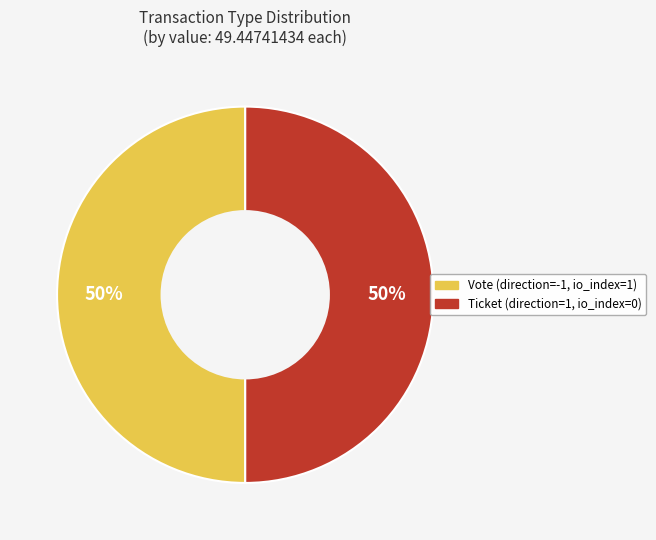

True or false: Vote (direction=-1, io_index=1) accounts for 50% of the total.

True